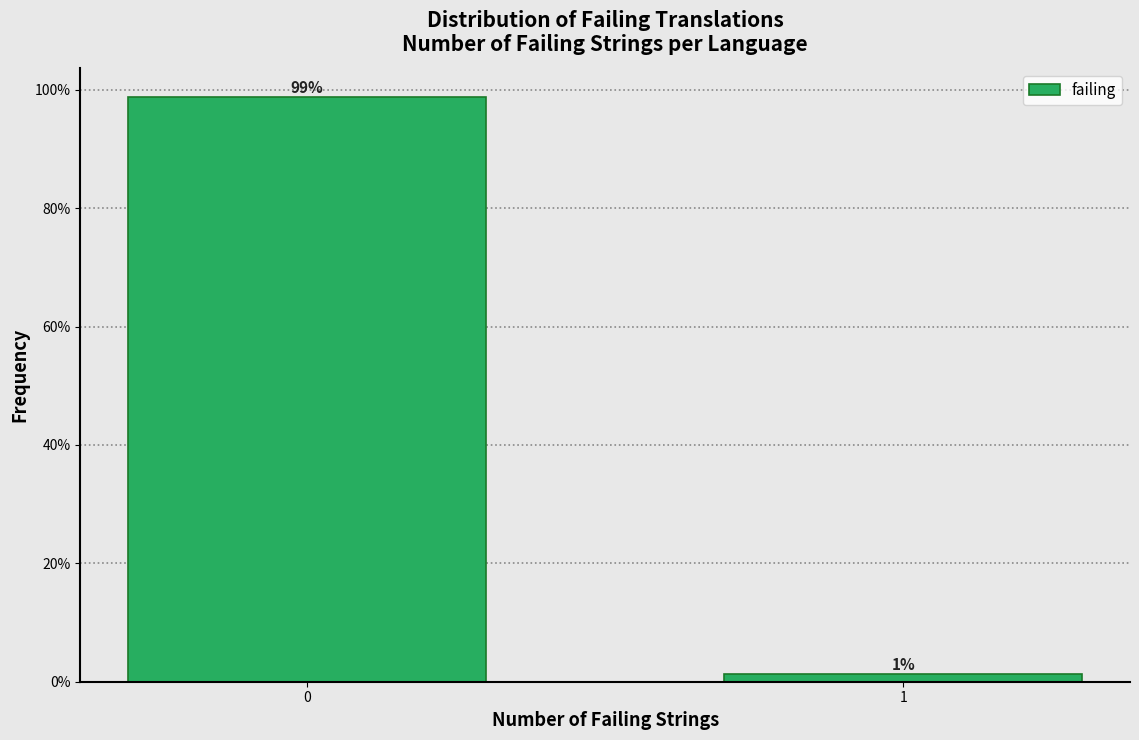

What is the greatest value displayed?

98.7